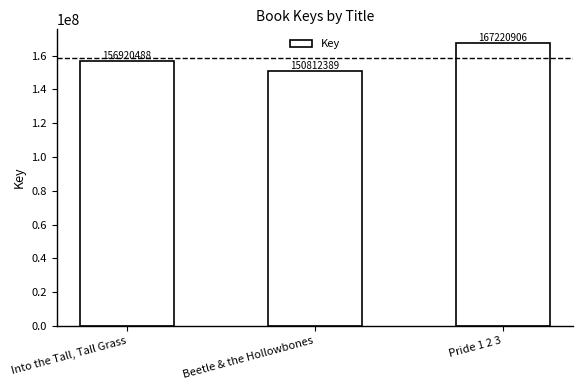

The chart shows a value of 150812389 at Beetle & the Hollowbones. True or false?

True